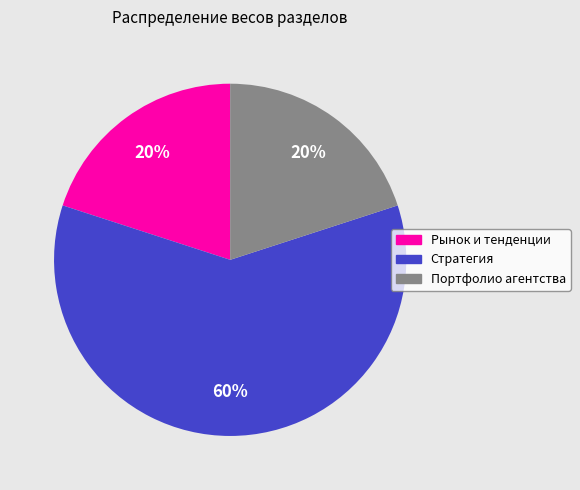

To the nearest percent, what portion does Стратегия represent?

60%